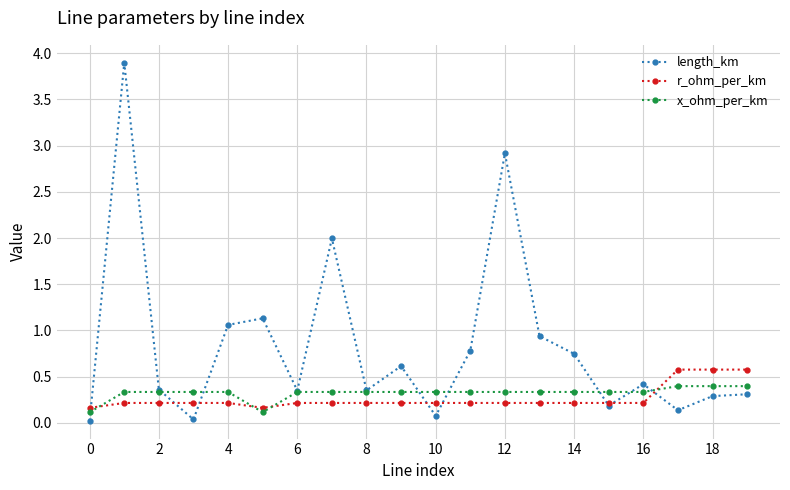

Which series has the largest range (max minus min)?

length_km